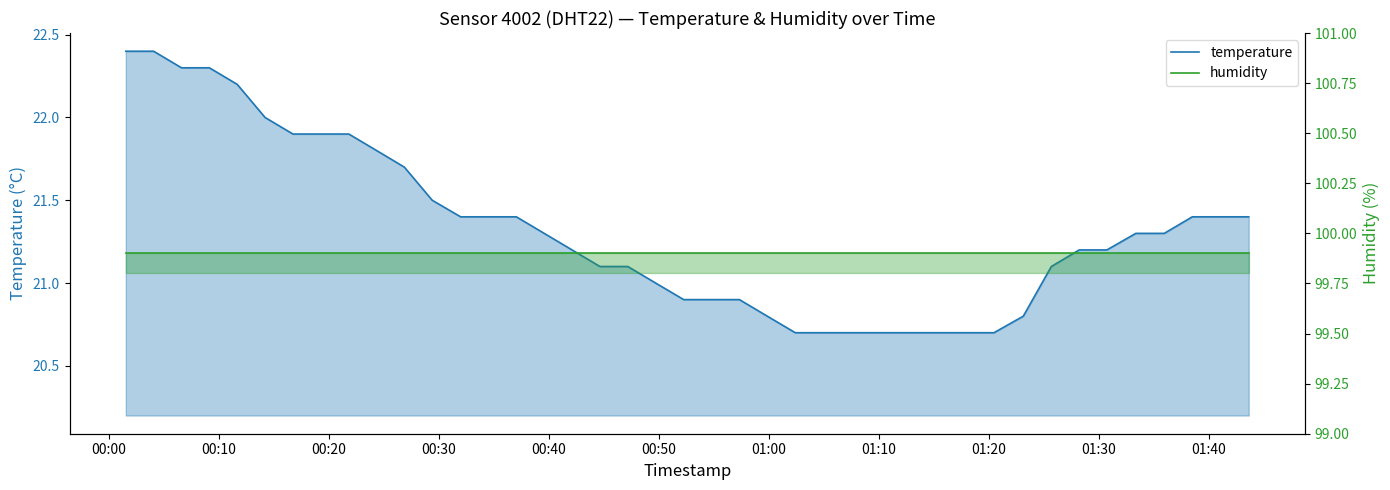

How many data points does each series have?

40